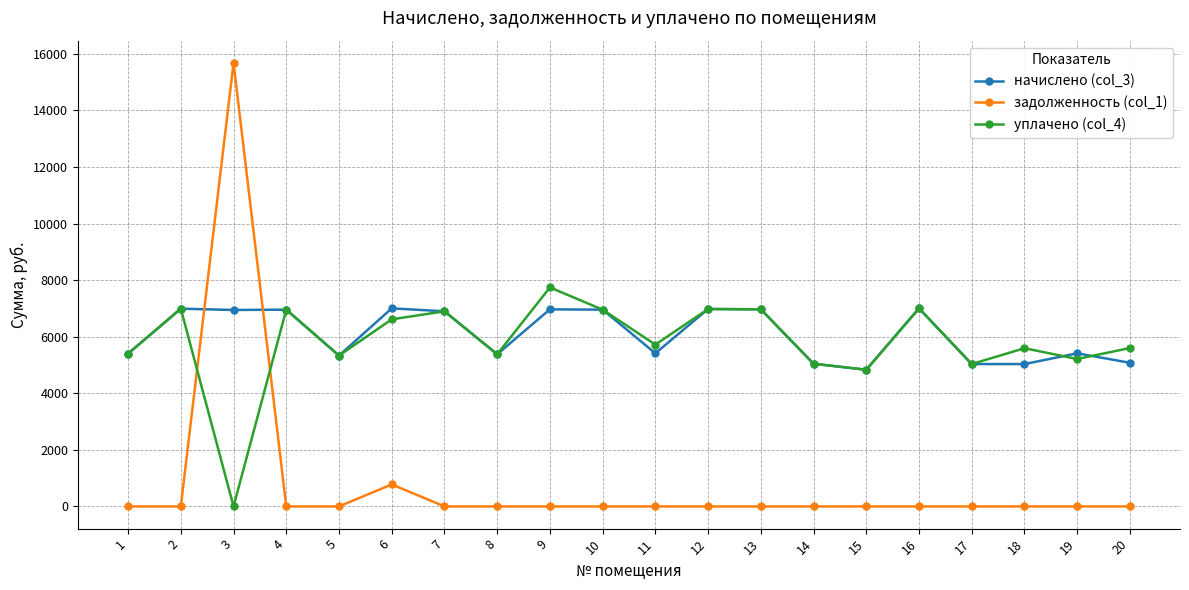

Where is задолженность (col_1) nearest to the value 7842?

6